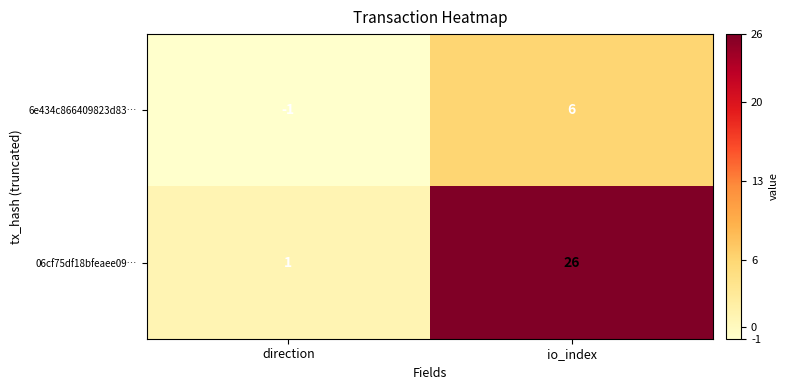

The value of 06cf75df18bfeaee09… at direction is 1. True or false?

True